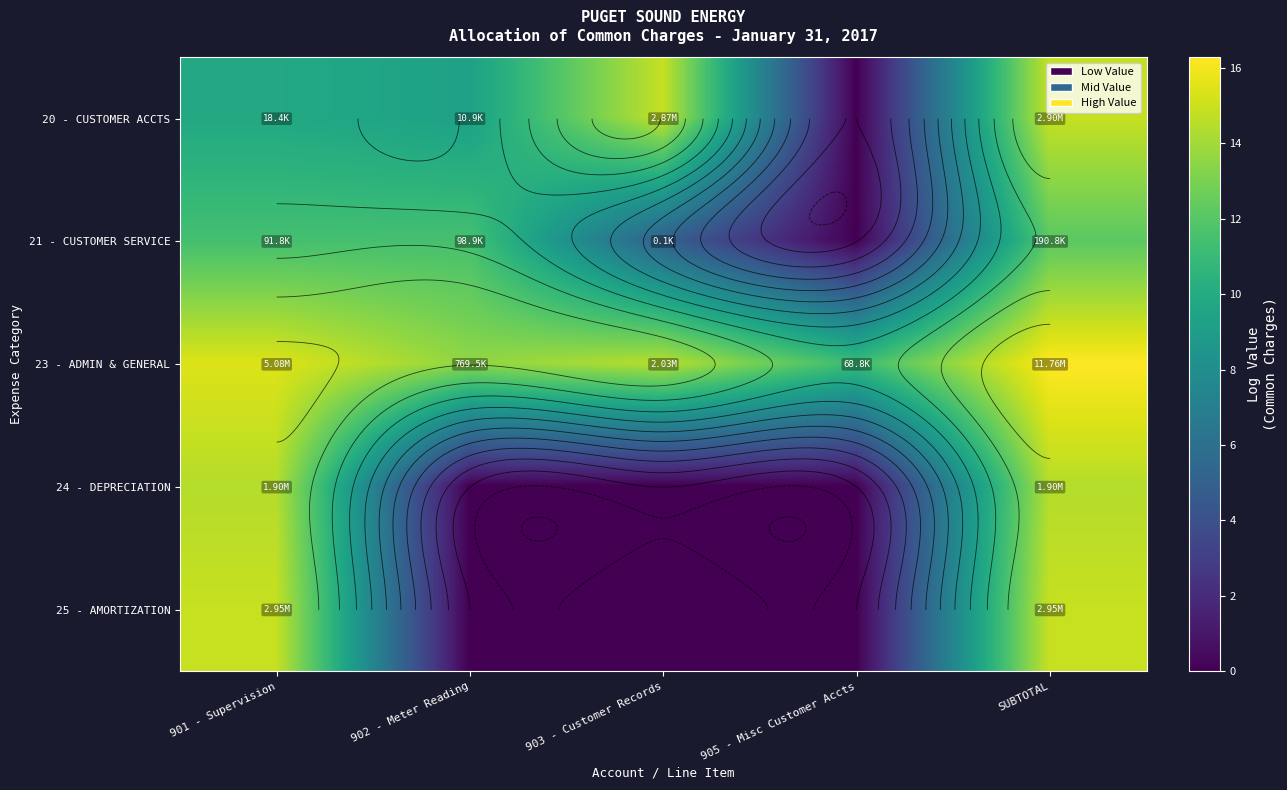

Rank the series by their maximum value, from lowest to highest.

21 - CUSTOMER SERVICE, 24 - DEPRECIATION, 20 - CUSTOMER ACCTS, 25 - AMORTIZATION, 23 - ADMIN & GENERAL